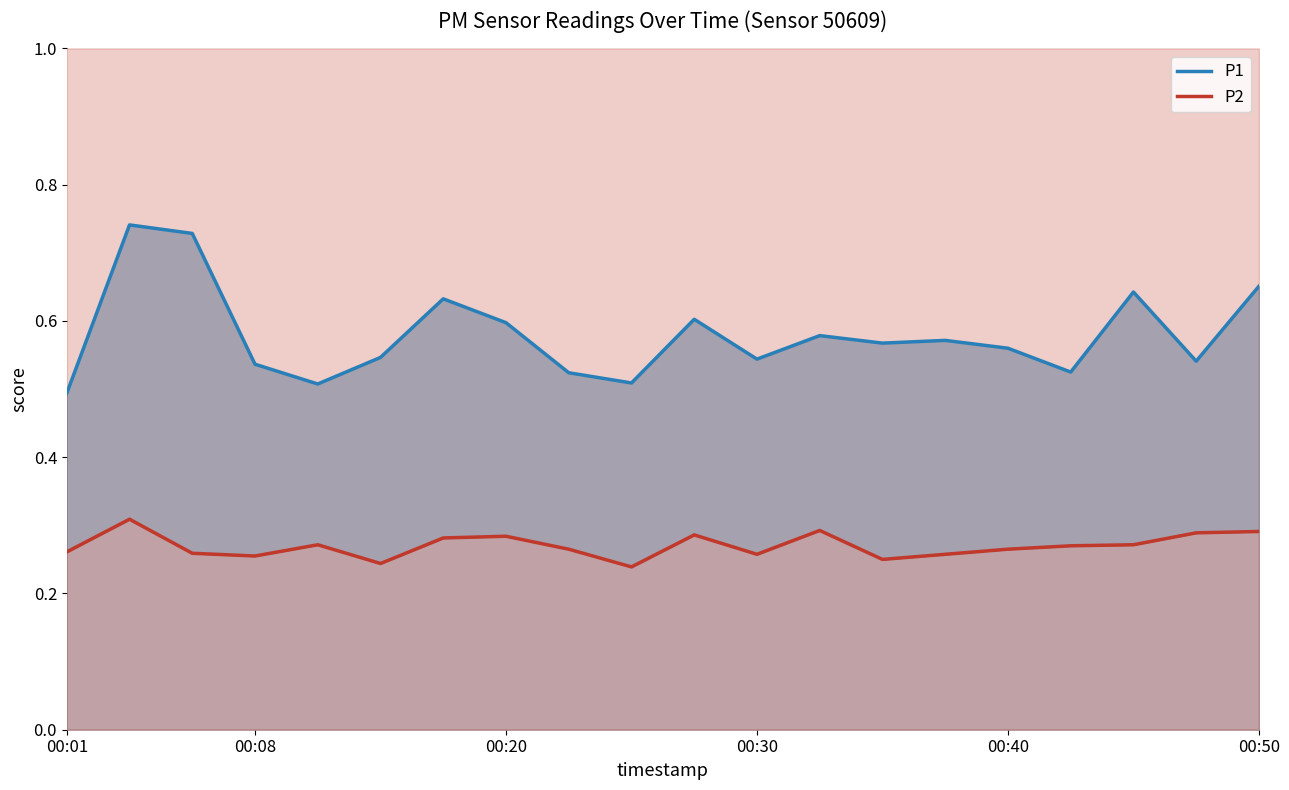

Does the chart display data point markers on the line(s)?

No